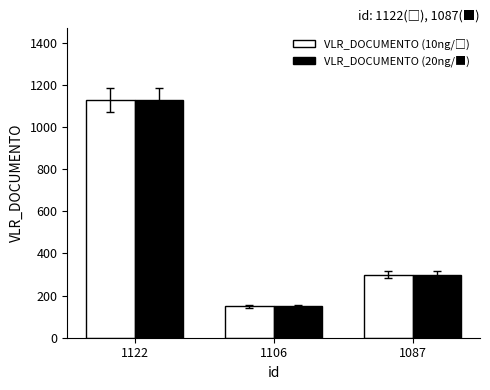

What is the smallest value displayed?

150